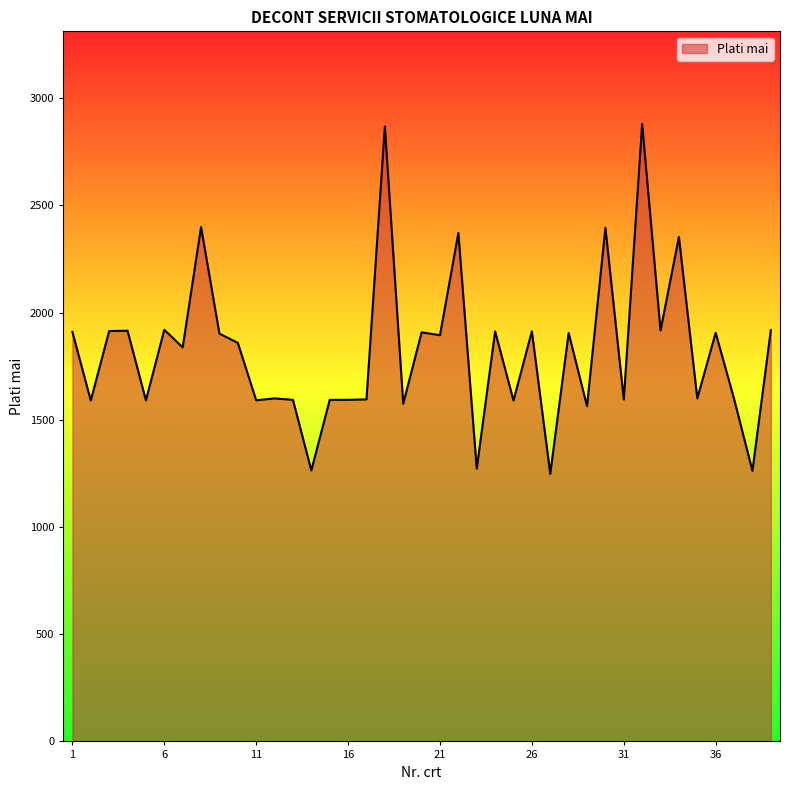

What is the minimum value shown in the chart?

1248.0